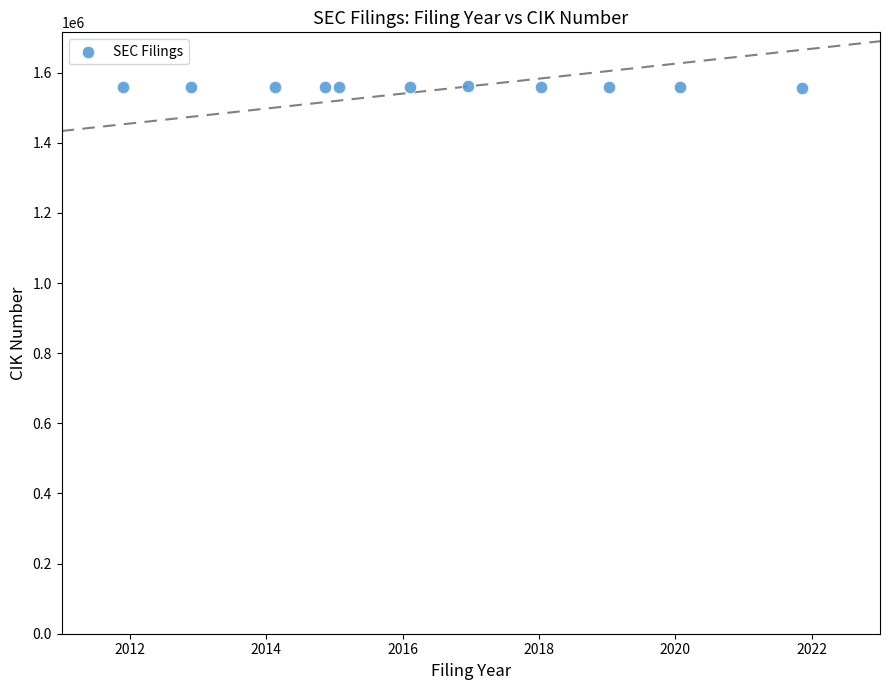

What is the range of X values (max minus min)?

10.0